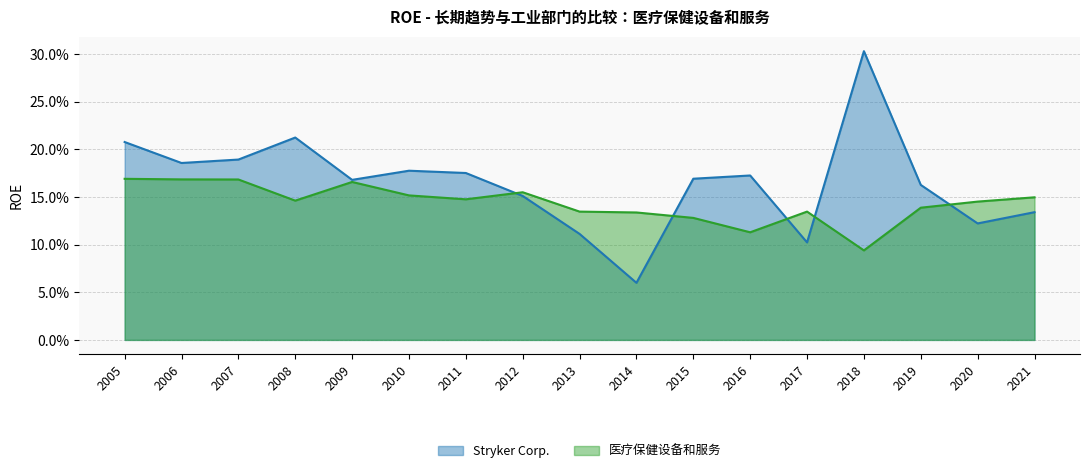

Which series ends up on top after the final intersection of 医疗保健设备和服务 and Stryker Corp.?

医疗保健设备和服务